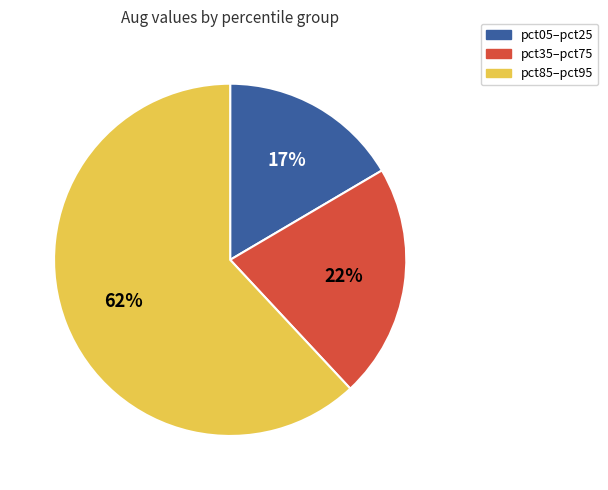

To the nearest percent, what is the difference between the largest and smallest slice percentages?

45%